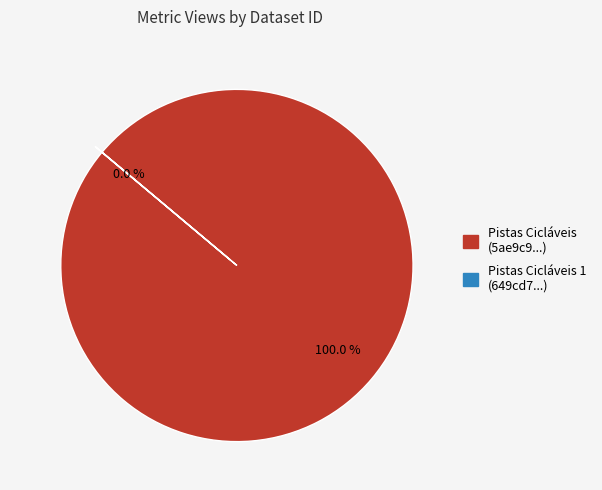

What is the largest slice in the pie chart?

5ae9c925c8d8c9146a44cc8d